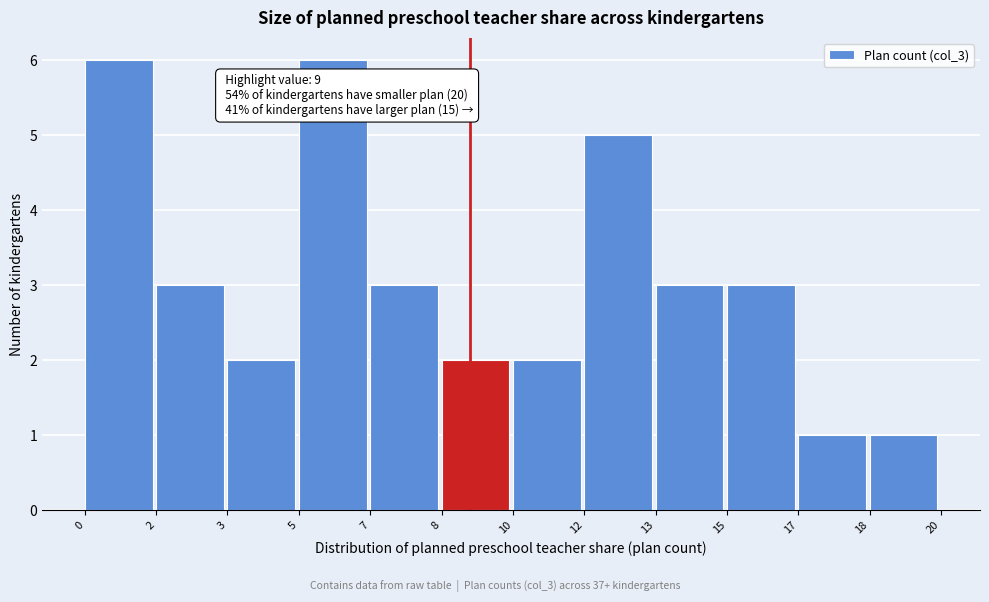

Reading left to right, transcribe all the data shown in this chart.

6	3	2	6	3	2	2	5	3	3	1	1